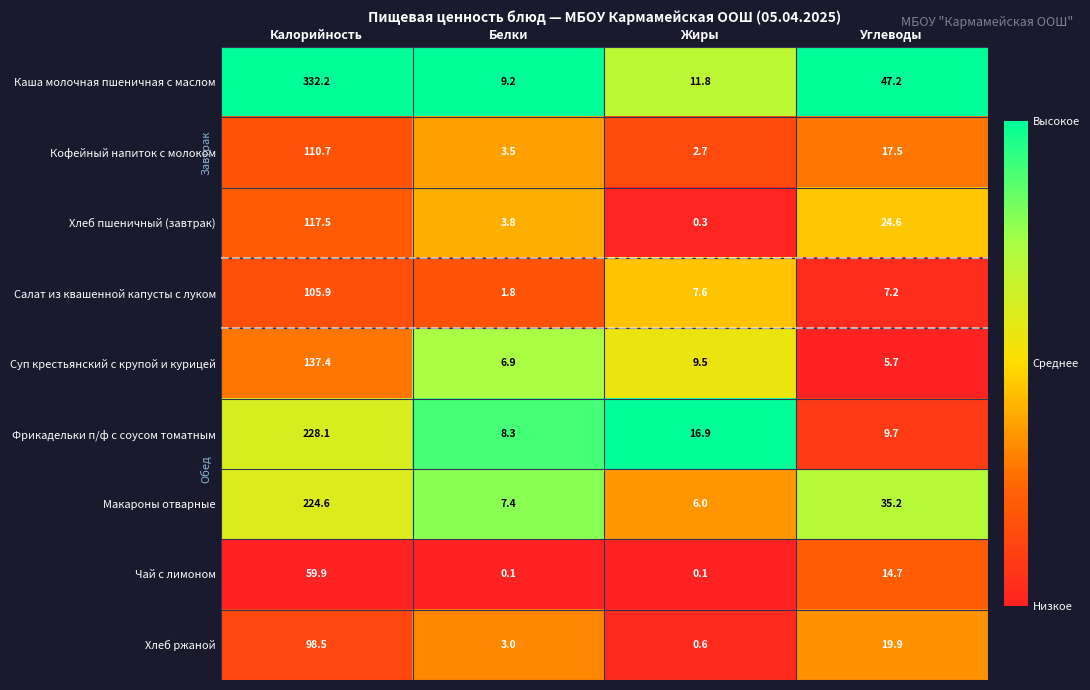

List the series in order of their peak value, highest first.

Каша молочная пшеничная с маслом, Фрикадельки п/ф с соусом томатным, Макароны отварные, Суп крестьянский с крупой и курицей, Хлеб пшеничный (завтрак), Кофейный напиток с молоком, Салат из квашенной капусты с луком, Хлеб ржаной, Чай с лимоном